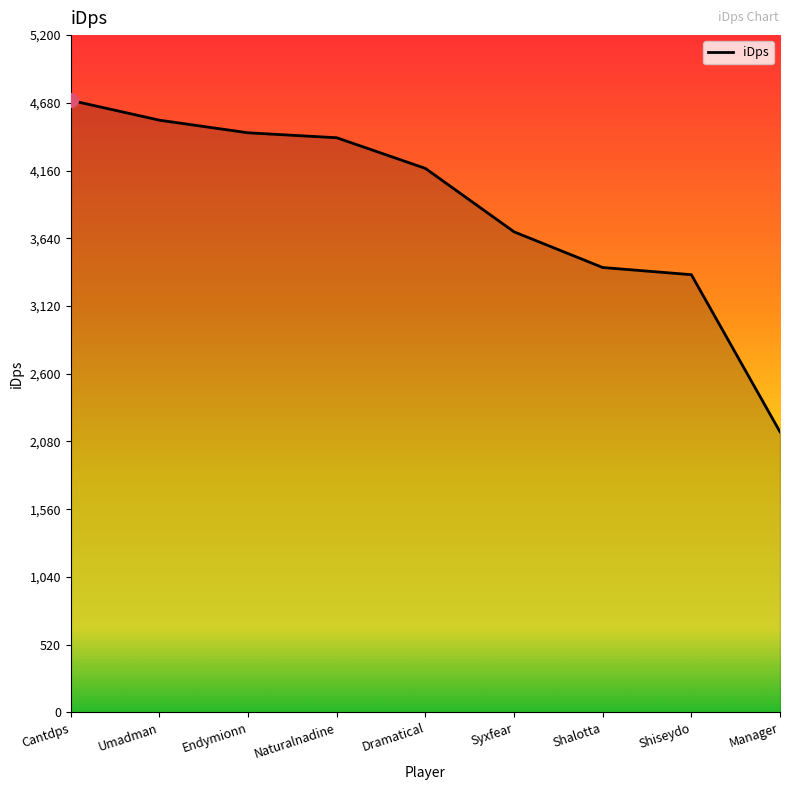

Count the number of values greater than 4176.

5